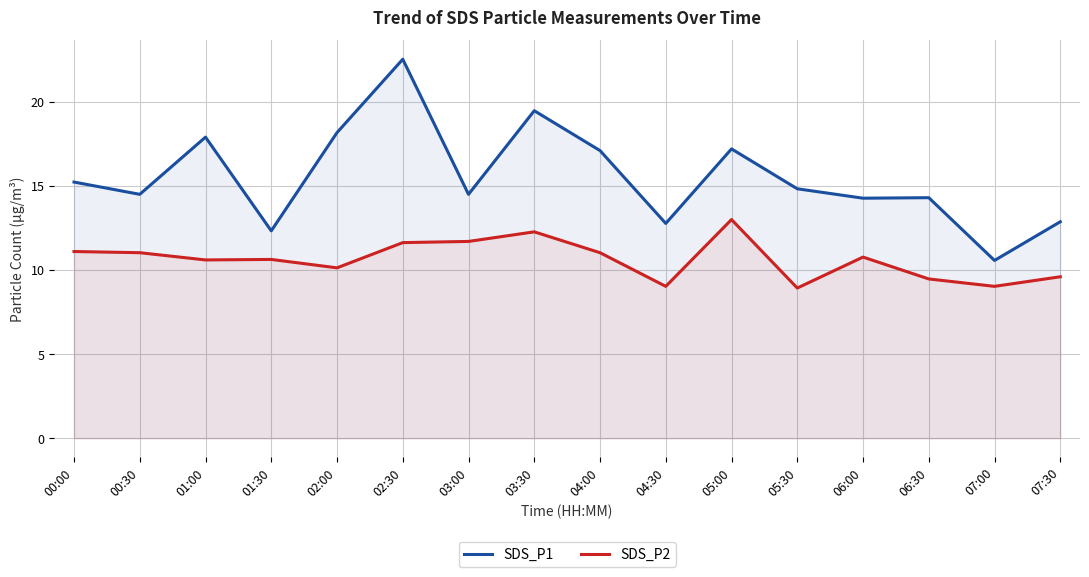

How many lines are shown in the chart?

2